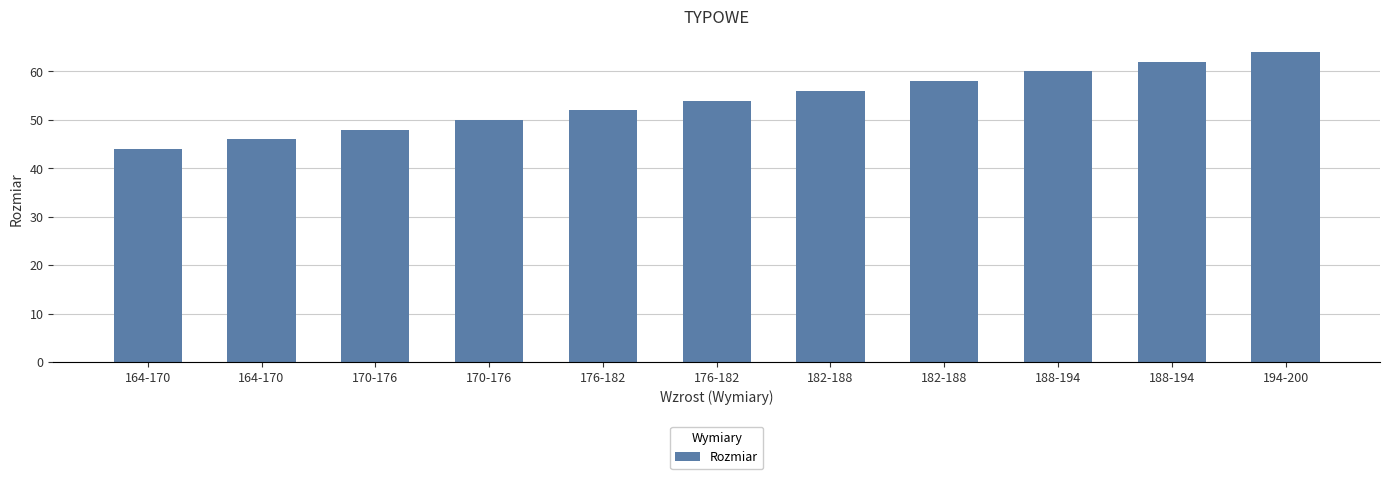

How many data points does each series have?

11